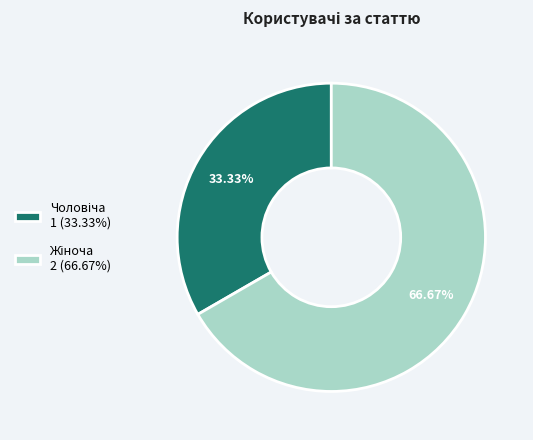

Is there a majority slice in this chart?

Yes